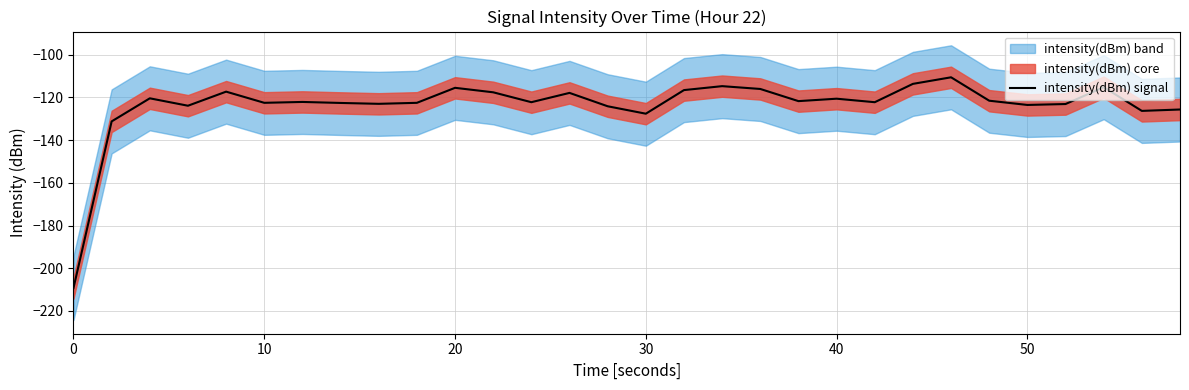

Reading left to right, extract all data points from this chart.

-209.3	-131.2	-120.4	-123.9	-117.3	-122.5	-122.1	-122.6	-123.0	-122.5	-115.5	-117.6	-122.2	-117.9	-124.1	-127.6	-116.6	-114.7	-116.0	-121.7	-120.6	-122.2	-113.6	-110.6	-121.5	-123.5	-123.1	-115.2	-126.3	-125.6